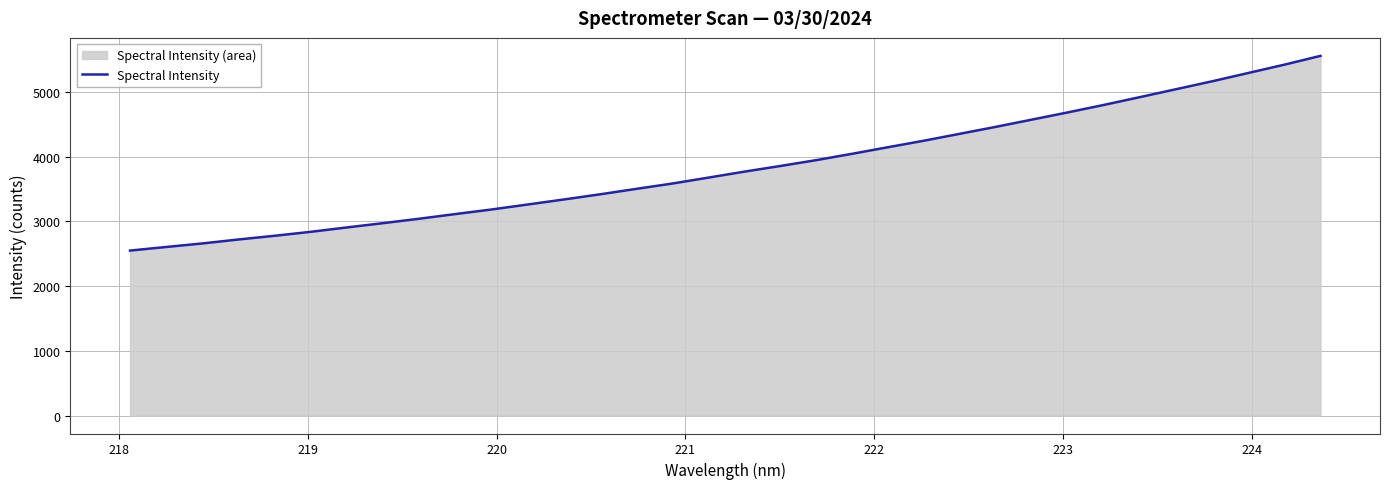

What is the maximum value shown in the chart?

5558.7